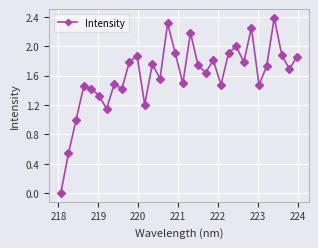

What is the sum of all values?

51.5